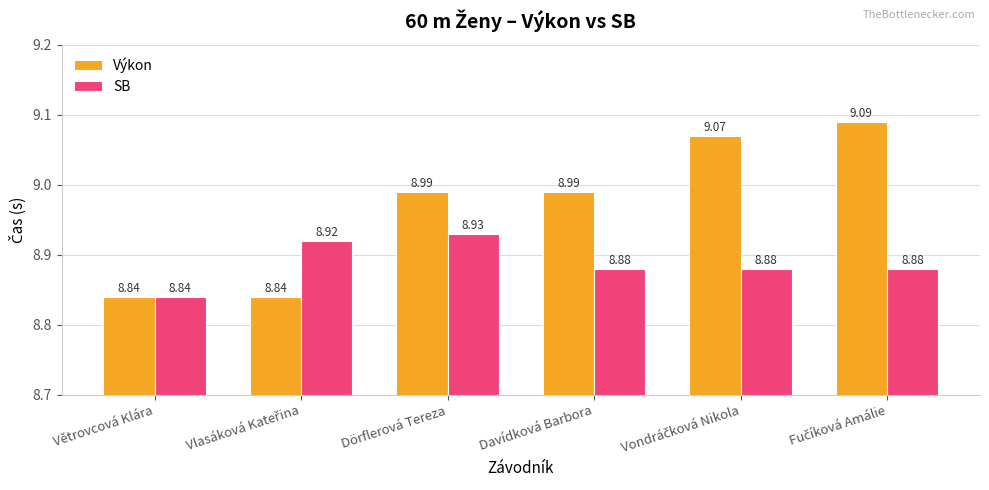

Where is SB nearest to the value 8?

Větrovcová Klára